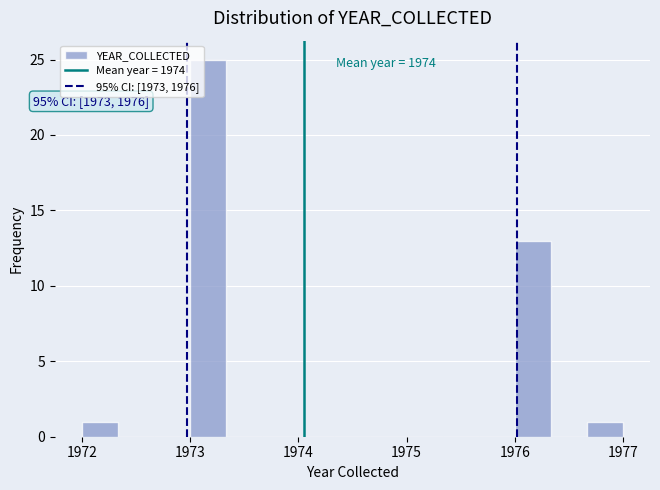

Around what value on the x-axis is the tallest bar? Give the approximate position of its centre, as read against the axis.

1973.2